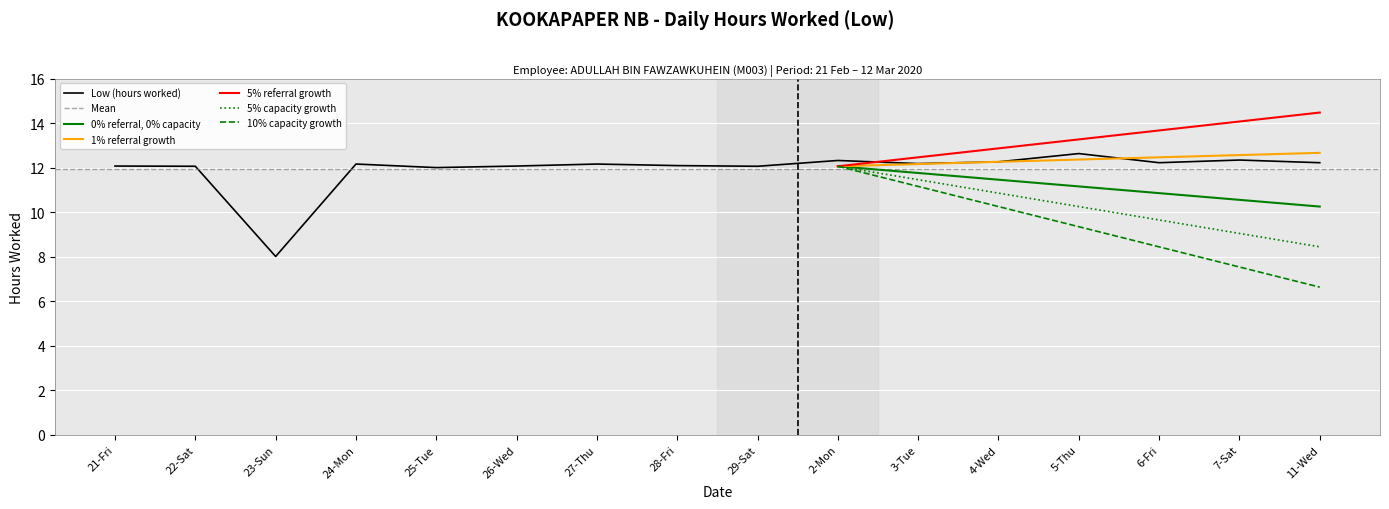

Which category has the lowest value across all series?

23-Sun